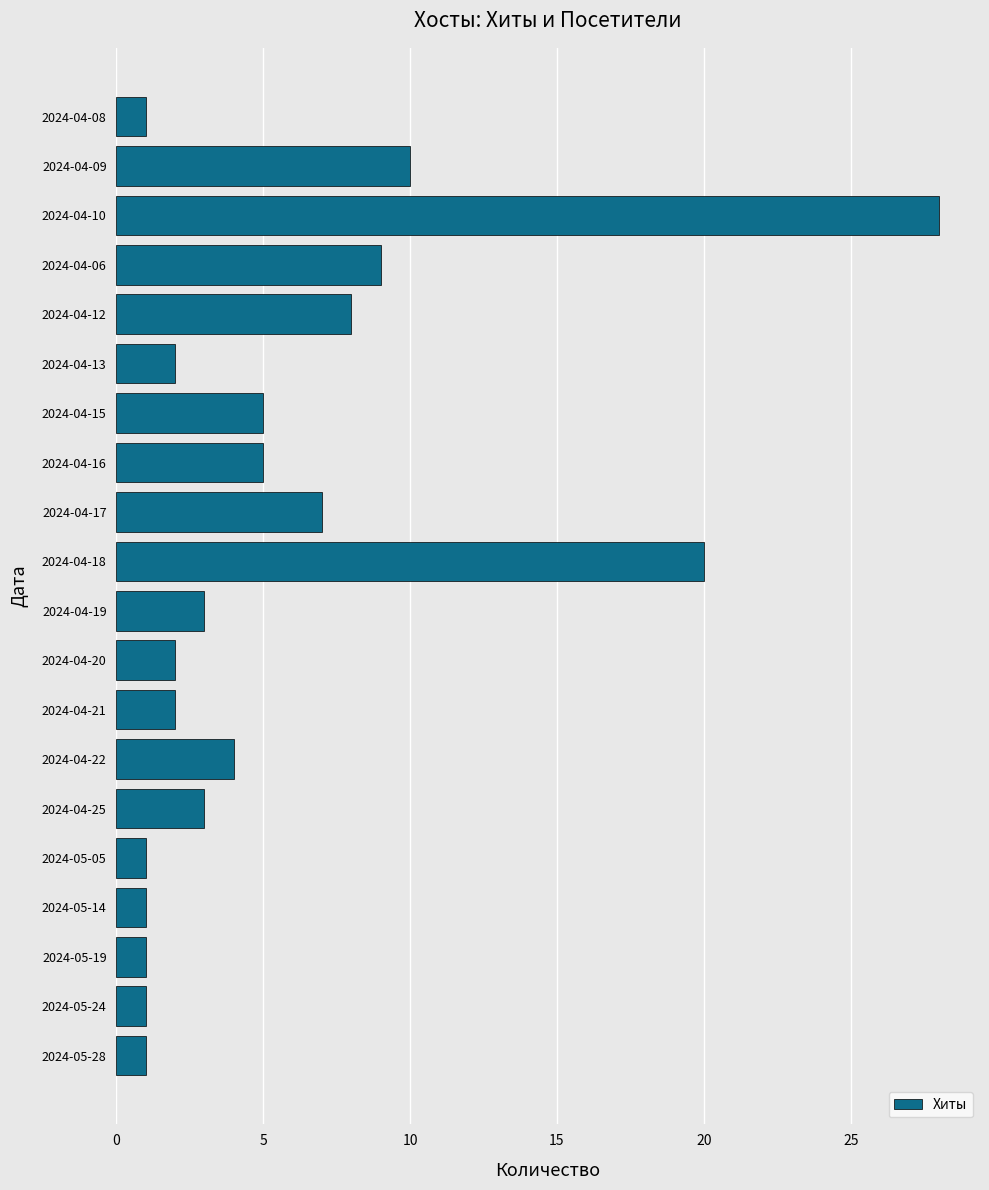

Which category has the highest value across all series?

2024-04-10